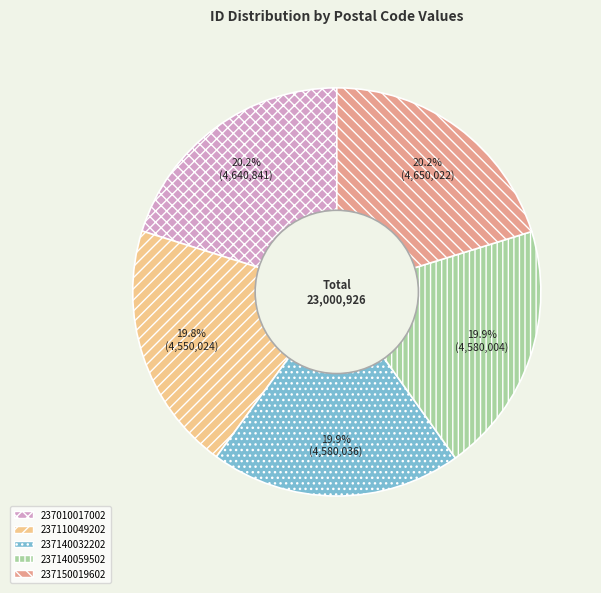

Approximately how many times larger is the value at 237110049202 compared to 237140059502?

1.0